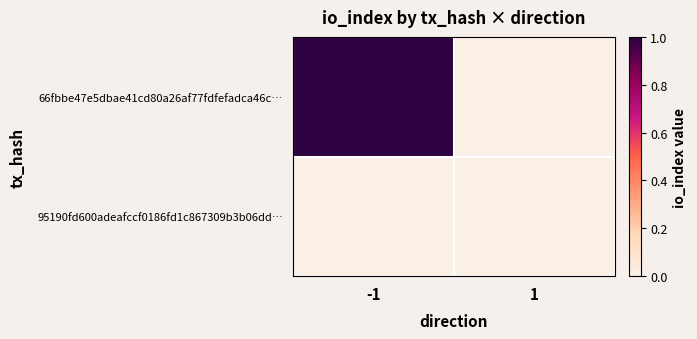

Reading right to left, extract all data points from this chart.

66fbbe47e5dbae41cd80a26af77fdfefadca46c…: 1=0	-1=1
95190fd600adeafccf0186fd1c867309b3b06dd…: 1=0	-1=0